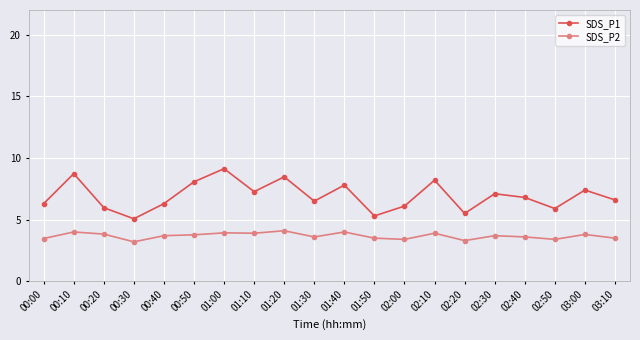

Where is the first local minimum for SDS_P2?

00:30